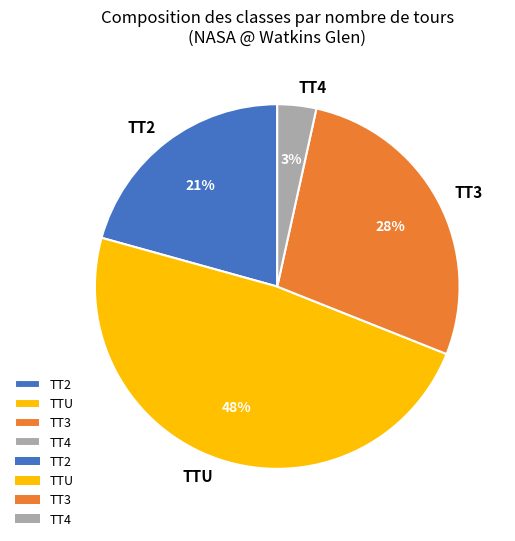

To the nearest percent, what percentage of the pie is TT3?

28%